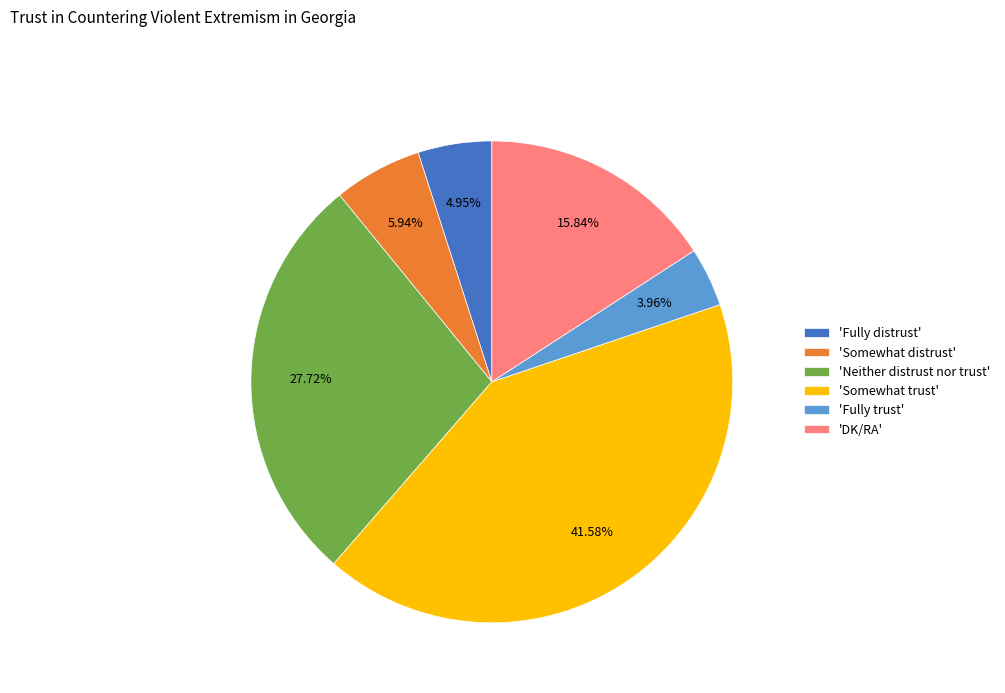

Rank the categories by value from lowest to highest.

'Fully trust', 'Fully distrust', 'Somewhat distrust', 'DK/RA', 'Neither distrust nor trust', 'Somewhat trust'